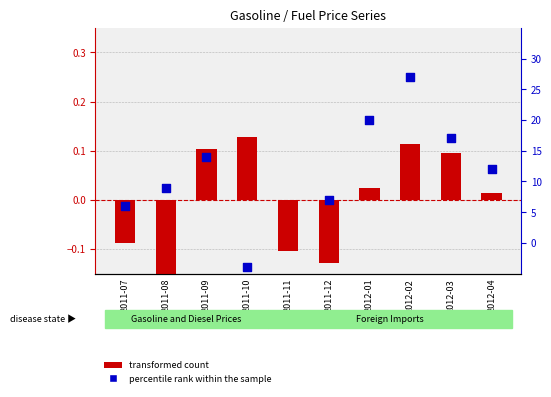

Which series has the widest spread of Y values?

transformed count